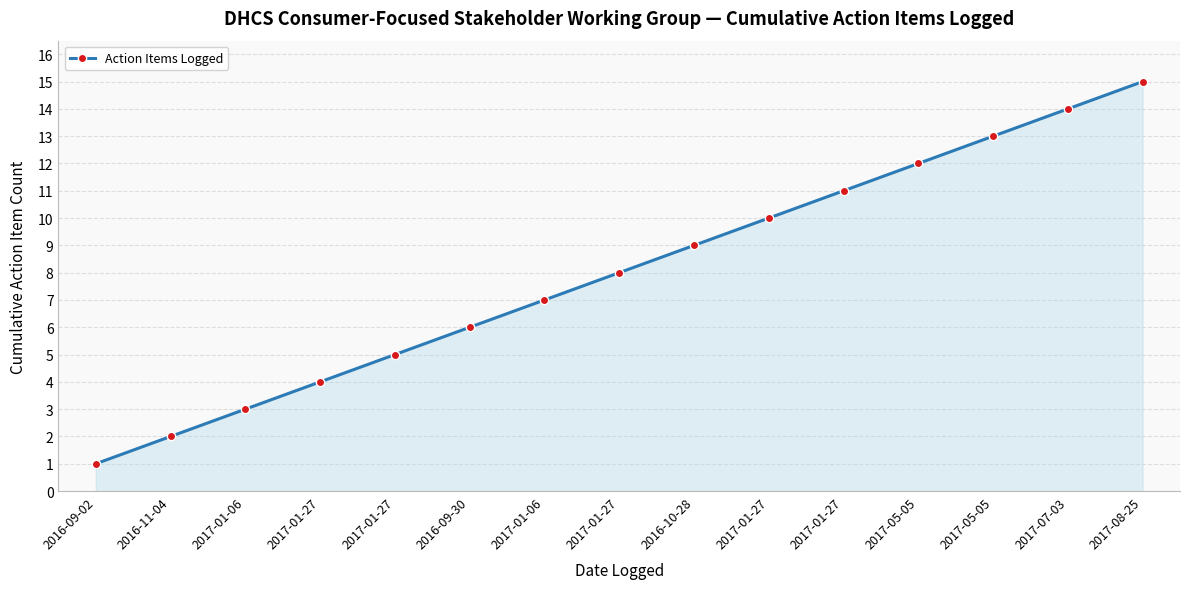

How many values are below 8?

7